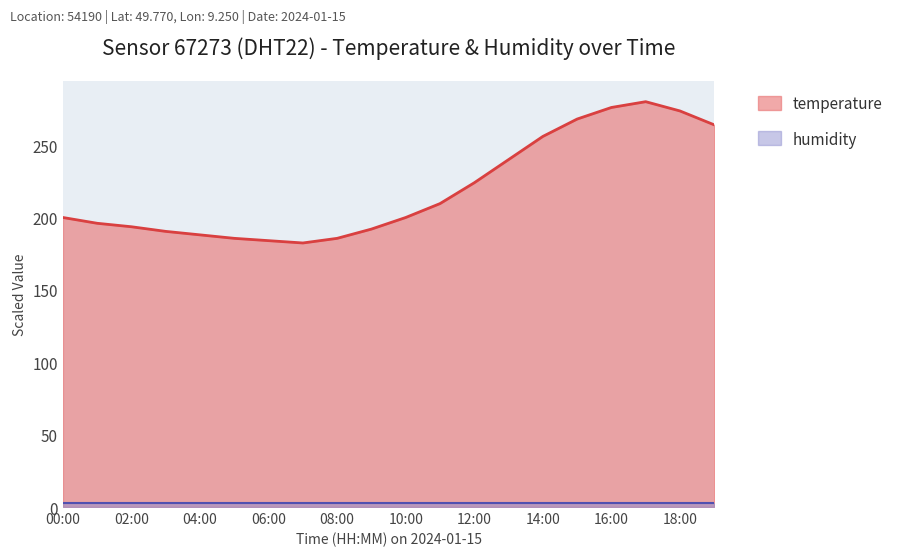

Is it true that temperature equals 318.1 at 06:00?

False